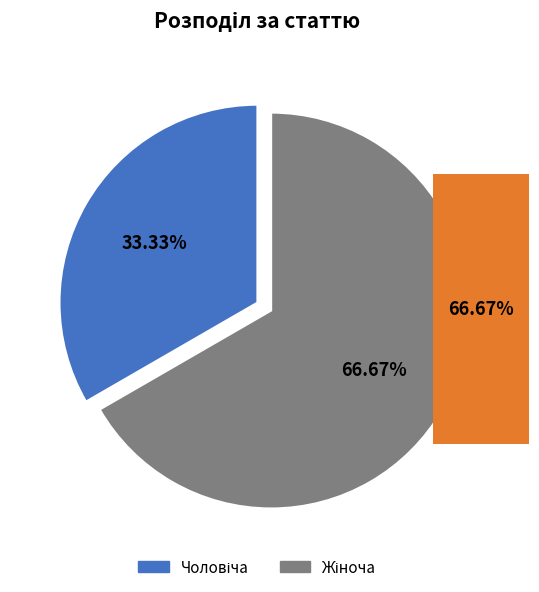

Is there a majority slice in this chart?

Yes